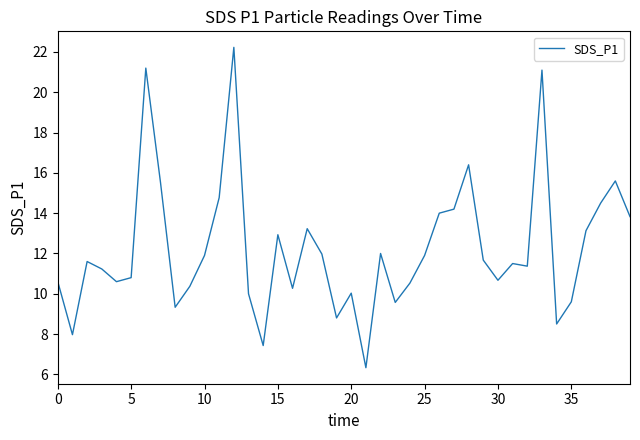

What is the difference between the second highest and minimum values?

14.9